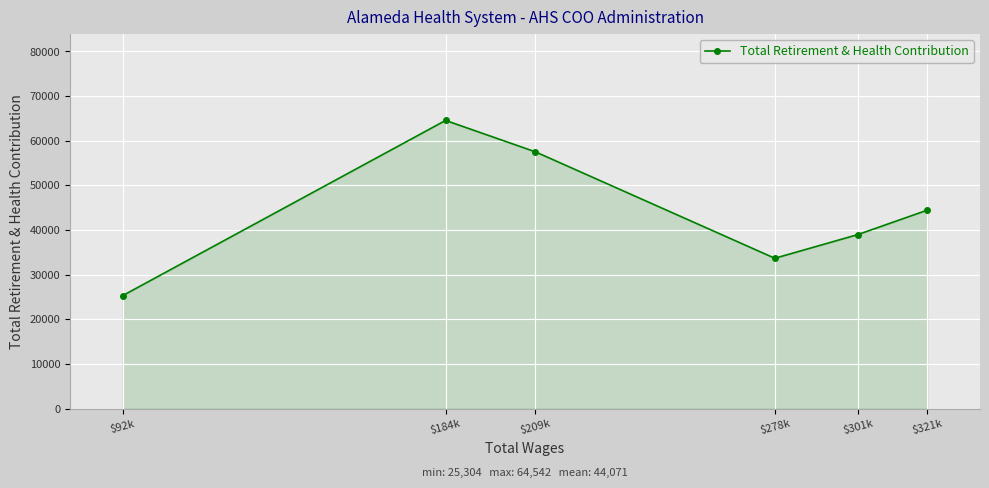

Reading left to right, transcribe all the data shown in this chart.

$92k=25304	$184k=64542	$209k=57499	$278k=33663	$301k=38970	$321k=44447